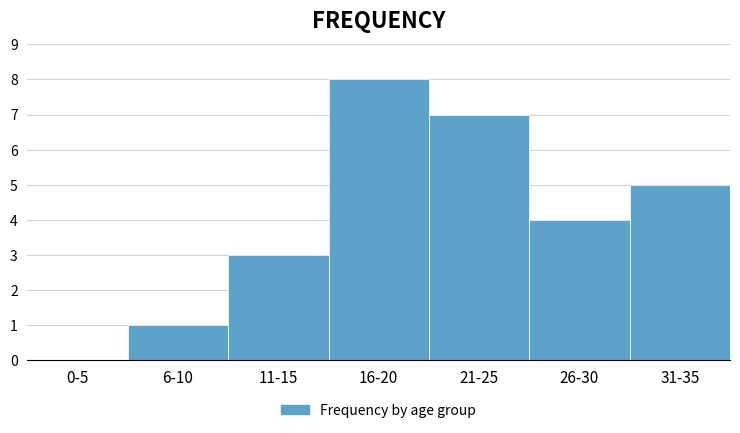

Reading left to right, transcribe all the data shown in this chart.

0-5=0	6-10=1	11-15=3	16-20=8	21-25=7	26-30=4	31-35=5